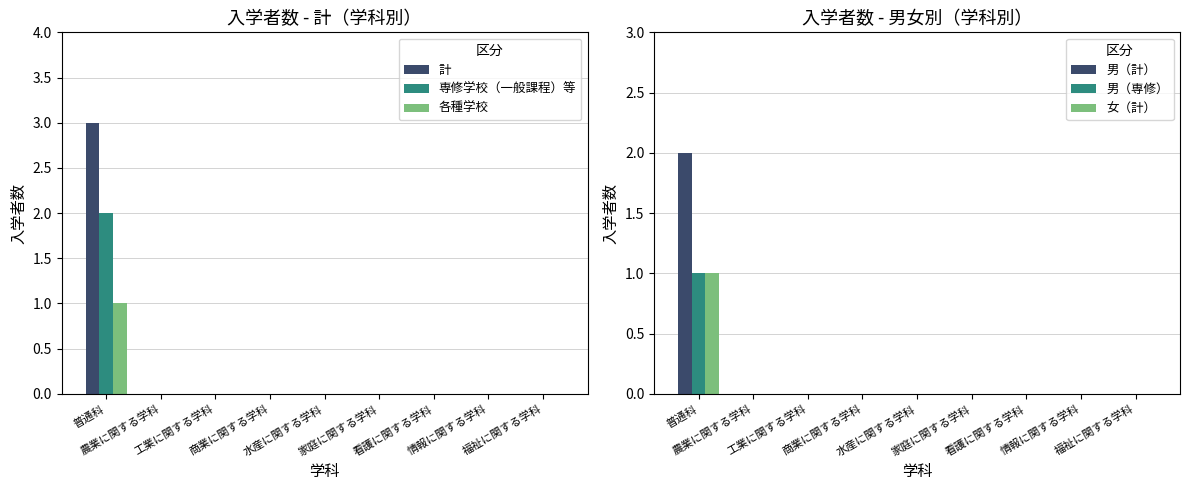

How many bars are there in each group?

6